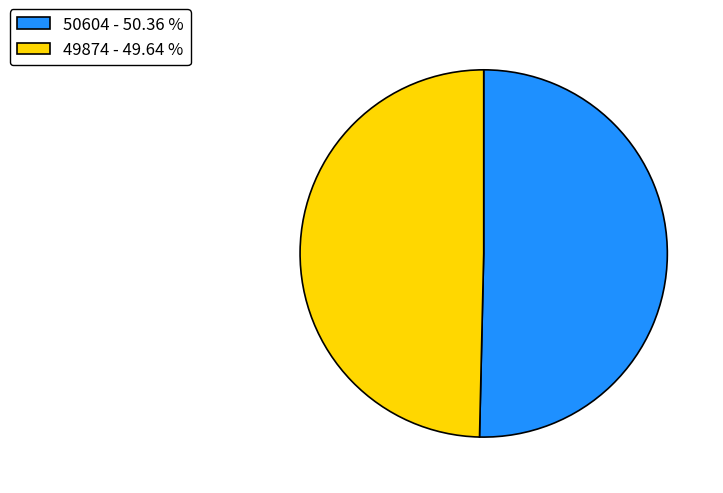

Do 49874 - 49.64 % and 50604 - 50.36 % together represent more than half of the pie?

Yes